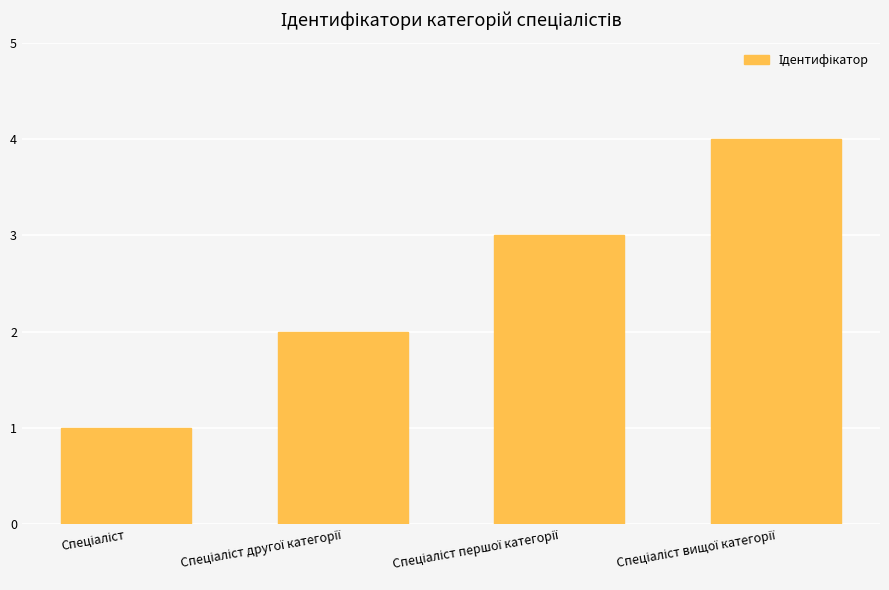

What is the sum of all values?

10